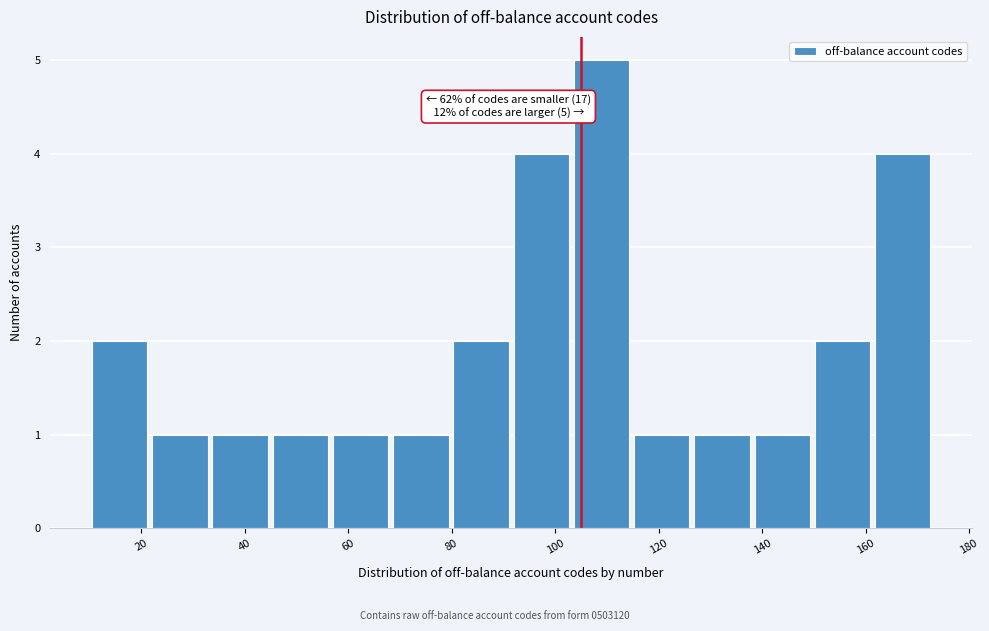

Which range on the x-axis has the tallest bar?

104 to 114